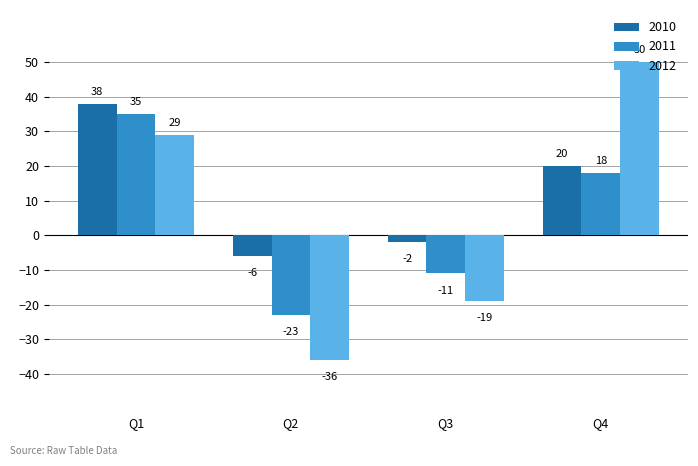

What is the spread (max minus min) of values at Q1?

9